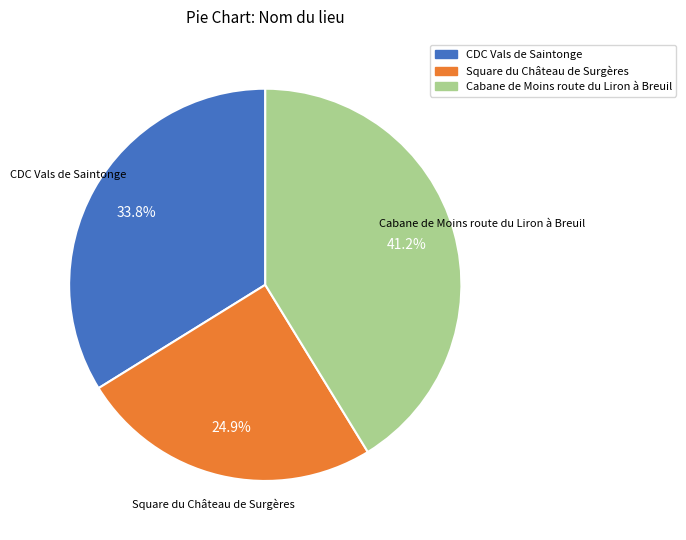

Which slice is the largest?

Cabane de Moins route du Liron à Breuil